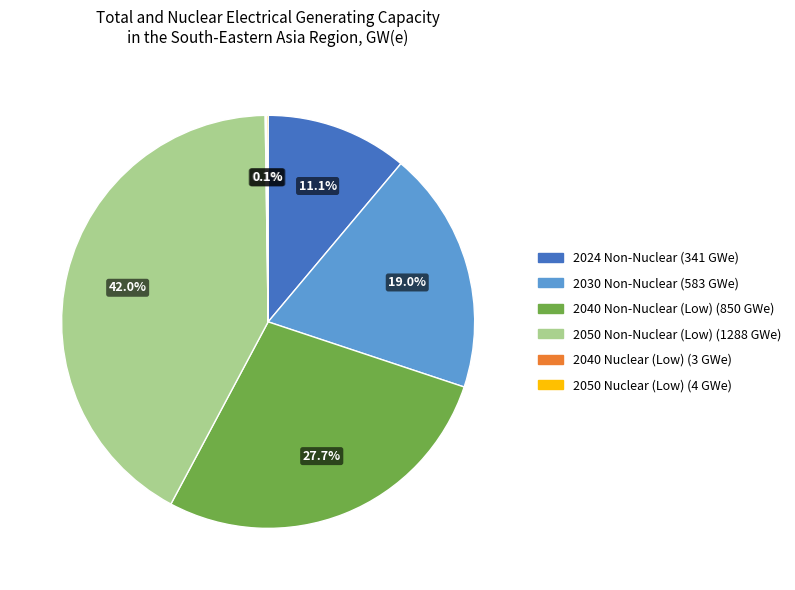

Is there a majority slice in this chart?

No